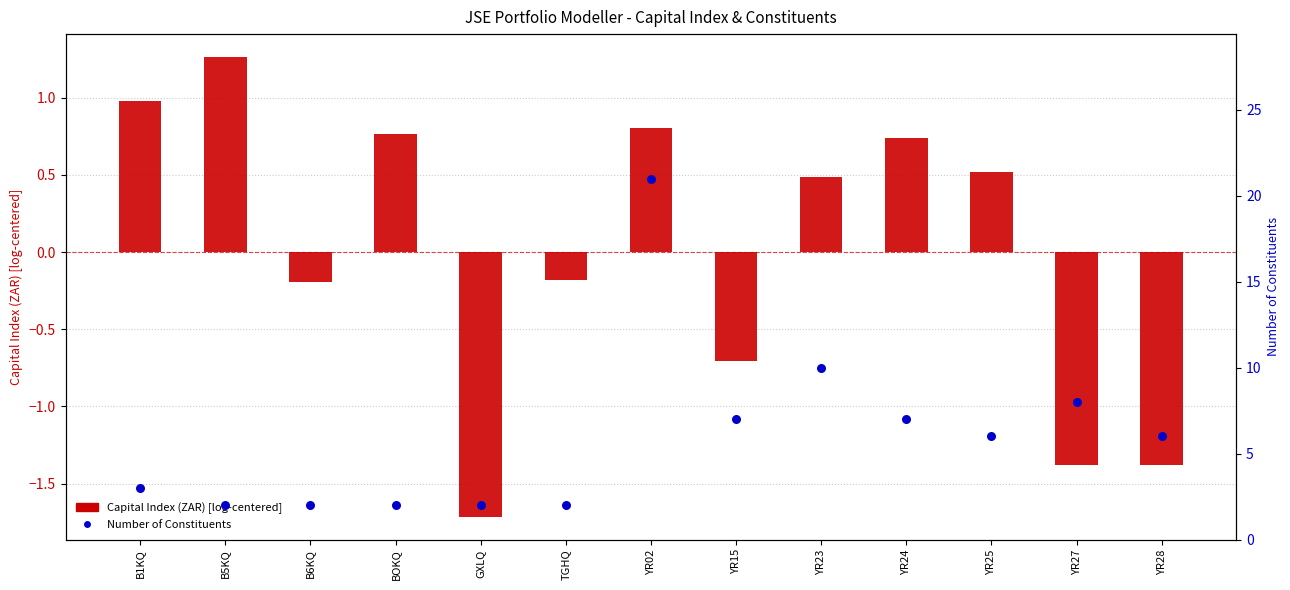

Which series has the widest spread of Y values?

Number of Constituents